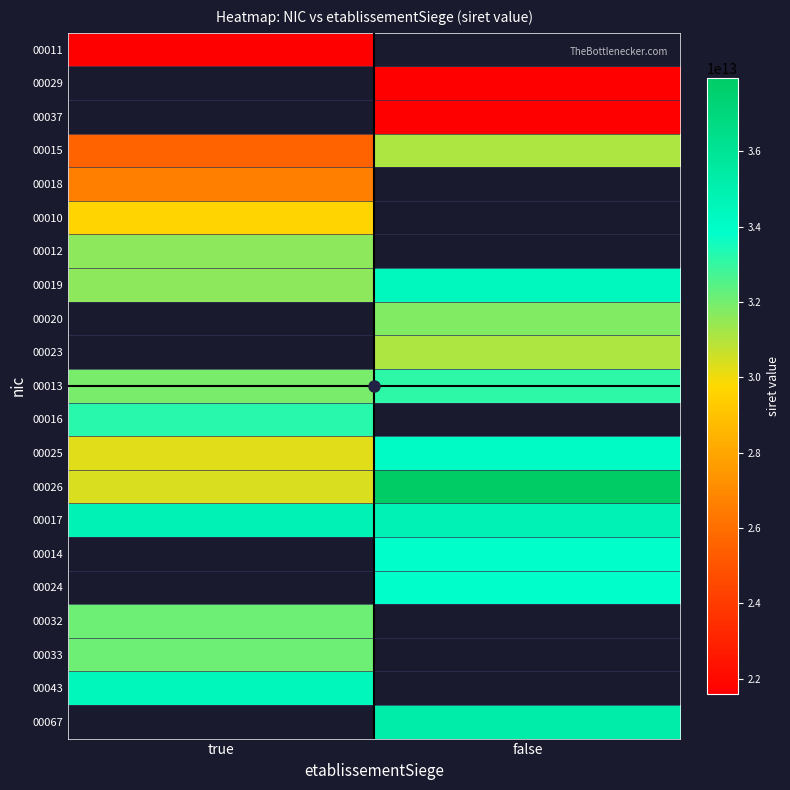

What is the sum of all 00017 values?

69601897200034.0